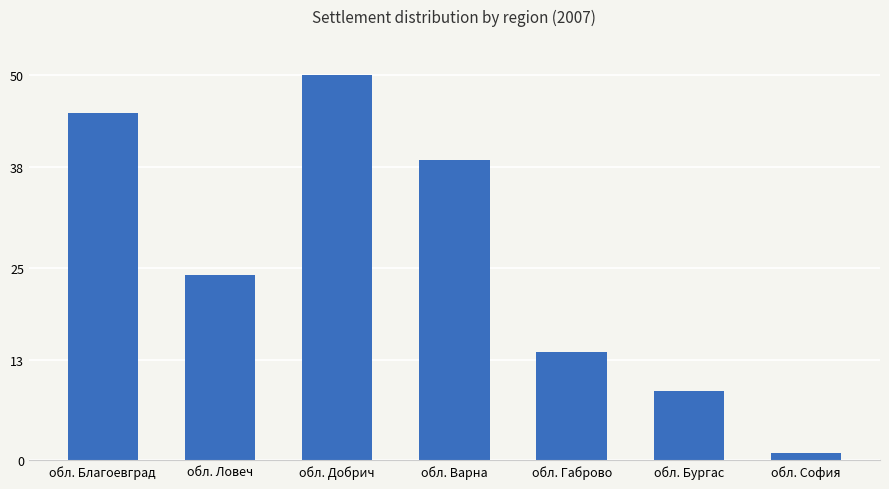

Is it true that the value at обл. Добрич is 15?

False